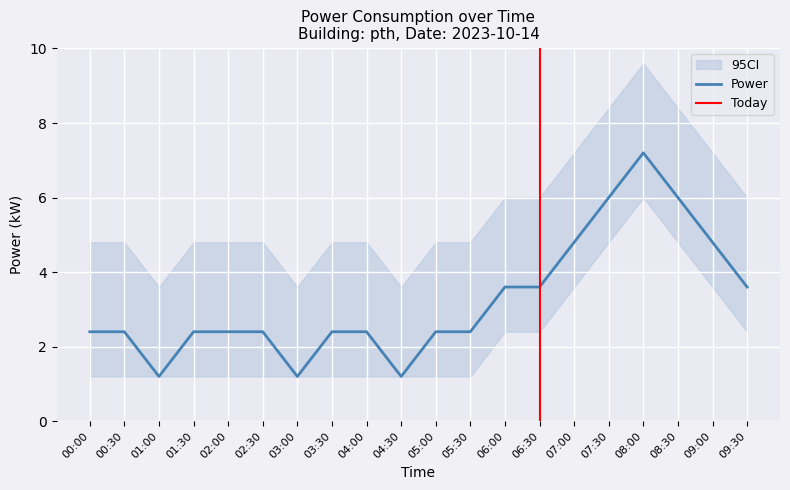

Reading left to right, extract all data points from this chart.

power: 00:00=2.4	00:30=2.4	01:00=1.2	01:30=2.4	02:00=2.4	02:30=2.4	03:00=1.2	03:30=2.4	04:00=2.4	04:30=1.2	05:00=2.4	05:30=2.4	06:00=3.6	06:30=3.6	07:00=4.8	07:30=6.0	08:00=7.2	08:30=6.0	09:00=4.8	09:30=3.6
ci_lower: 00:00=1.2	00:30=1.2	01:00=1.2	01:30=1.2	02:00=1.2	02:30=1.2	03:00=1.2	03:30=1.2	04:00=1.2	04:30=1.2	05:00=1.2	05:30=1.2	06:00=2.4	06:30=2.4	07:00=3.6	07:30=4.8	08:00=6.0	08:30=4.8	09:00=3.6	09:30=2.4
ci_upper: 00:00=4.8	00:30=4.8	01:00=3.6	01:30=4.8	02:00=4.8	02:30=4.8	03:00=3.6	03:30=4.8	04:00=4.8	04:30=3.6	05:00=4.8	05:30=4.8	06:00=6.0	06:30=6.0	07:00=7.2	07:30=8.4	08:00=9.6	08:30=8.4	09:00=7.2	09:30=6.0